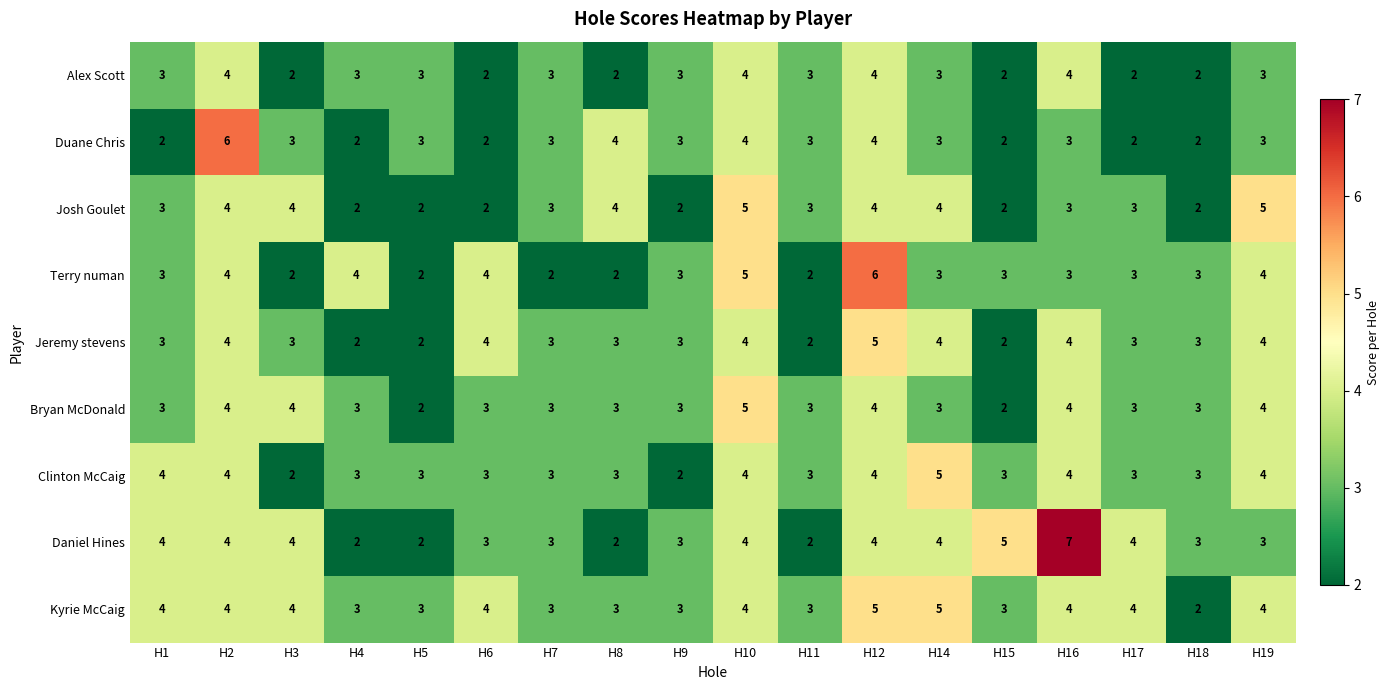

How many Duane Chris values are between 2 and 3?

14